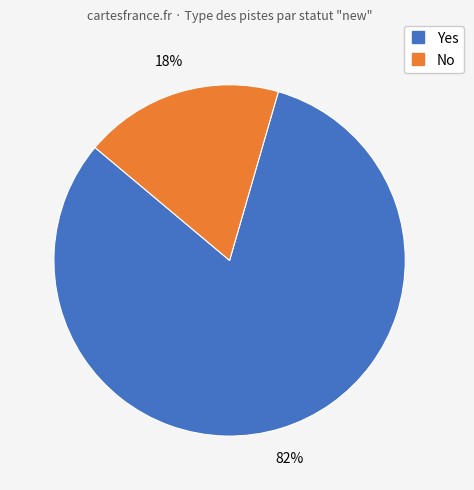

What is the majority slice?

Yes